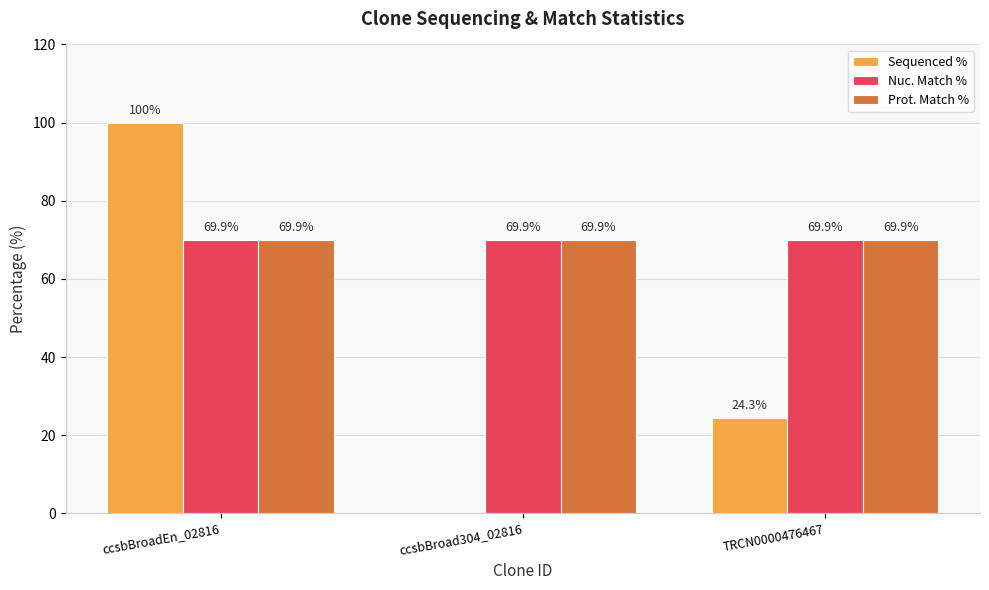

What is the total value across all series at ccsbBroadEn_02816?

239.8